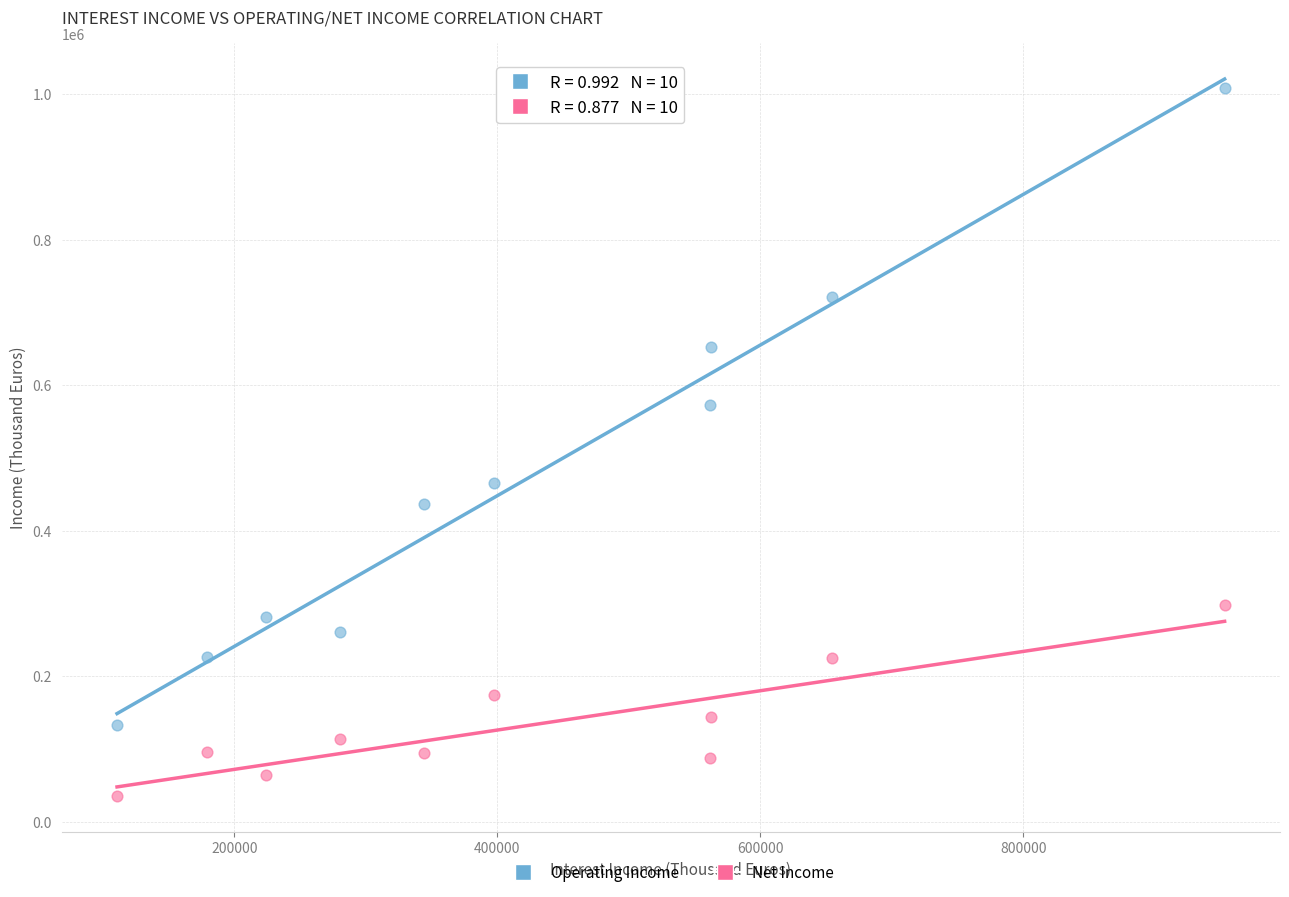

What is the X range (max minus min) for the scatter plot?

842388.8